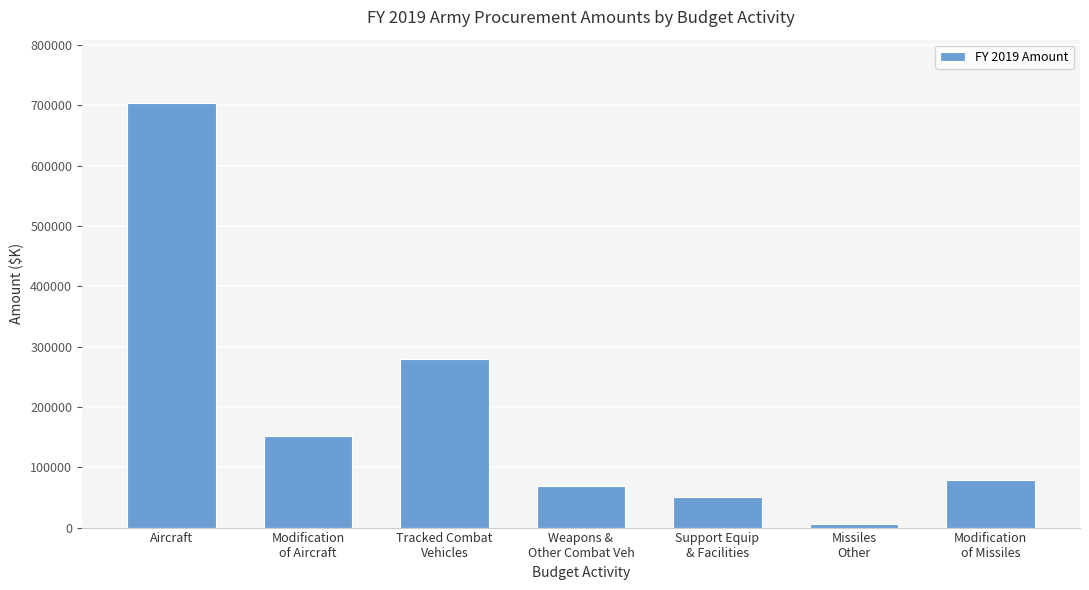

The value at Modification
of Aircraft is 151080. True or false?

True